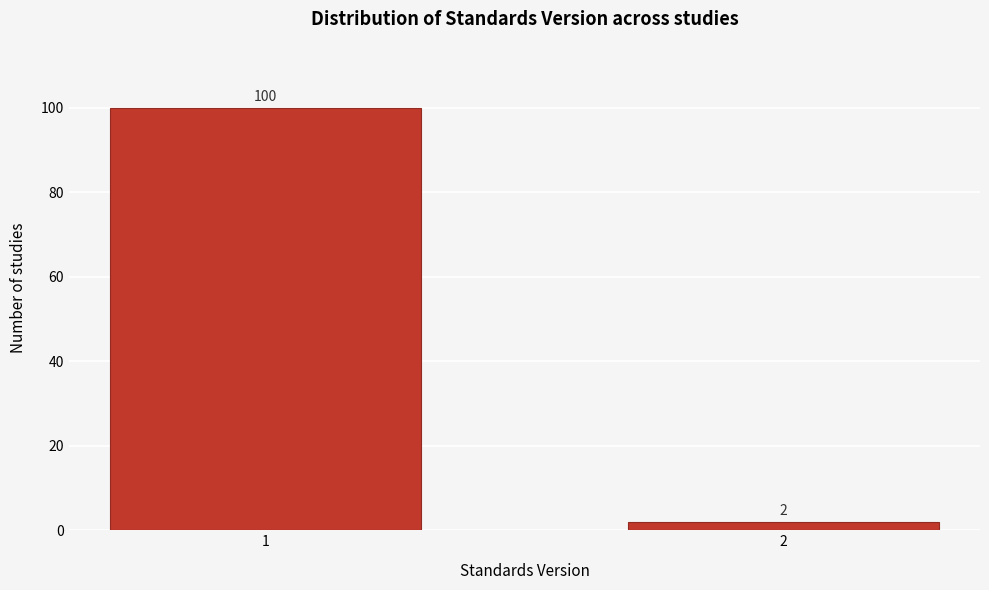

Reading left to right, list all the values displayed in this chart.

100	2